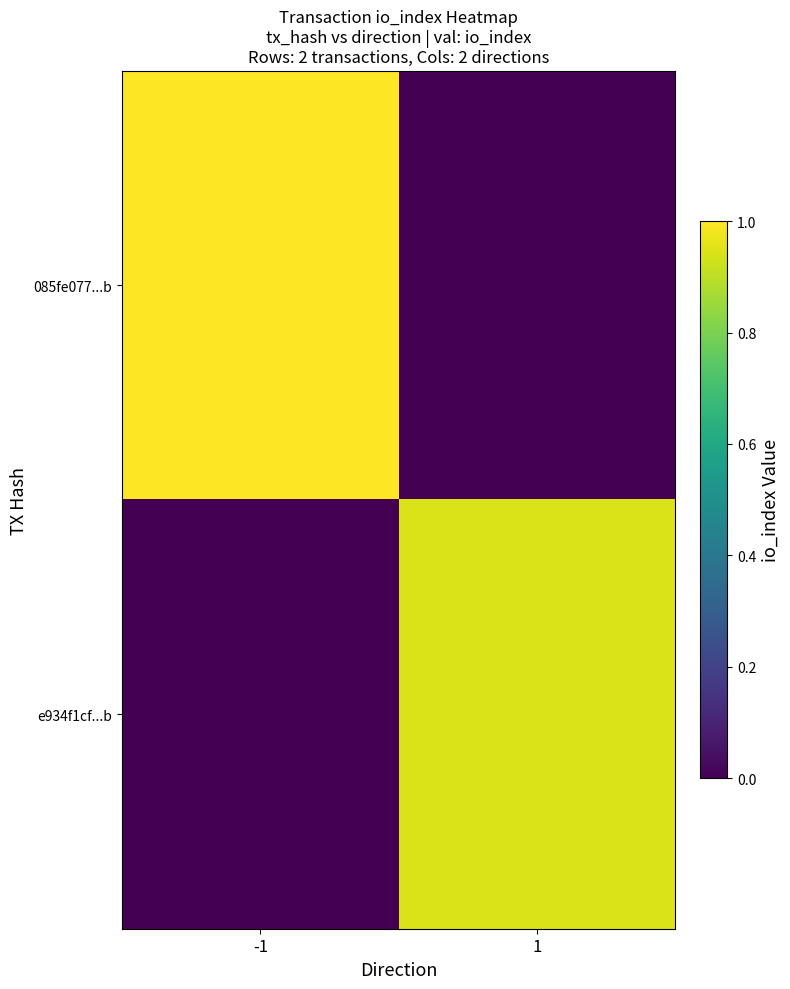

What is the maximum value shown in the chart?

1.0